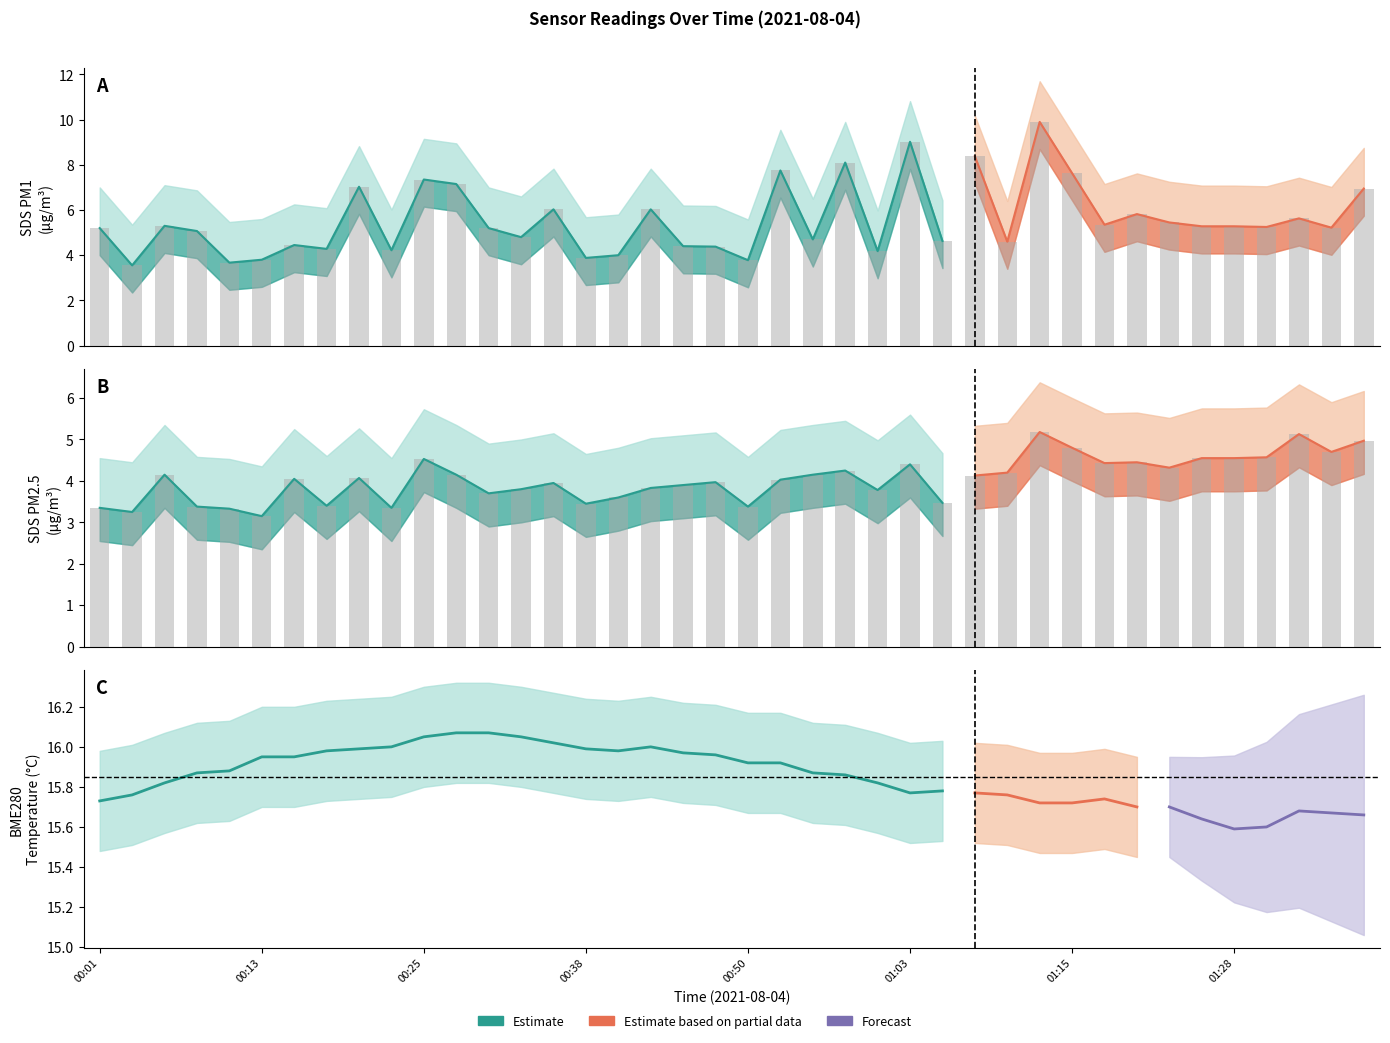

Rank the series by their average value, from lowest to highest.

SDS_P2, SDS_P1